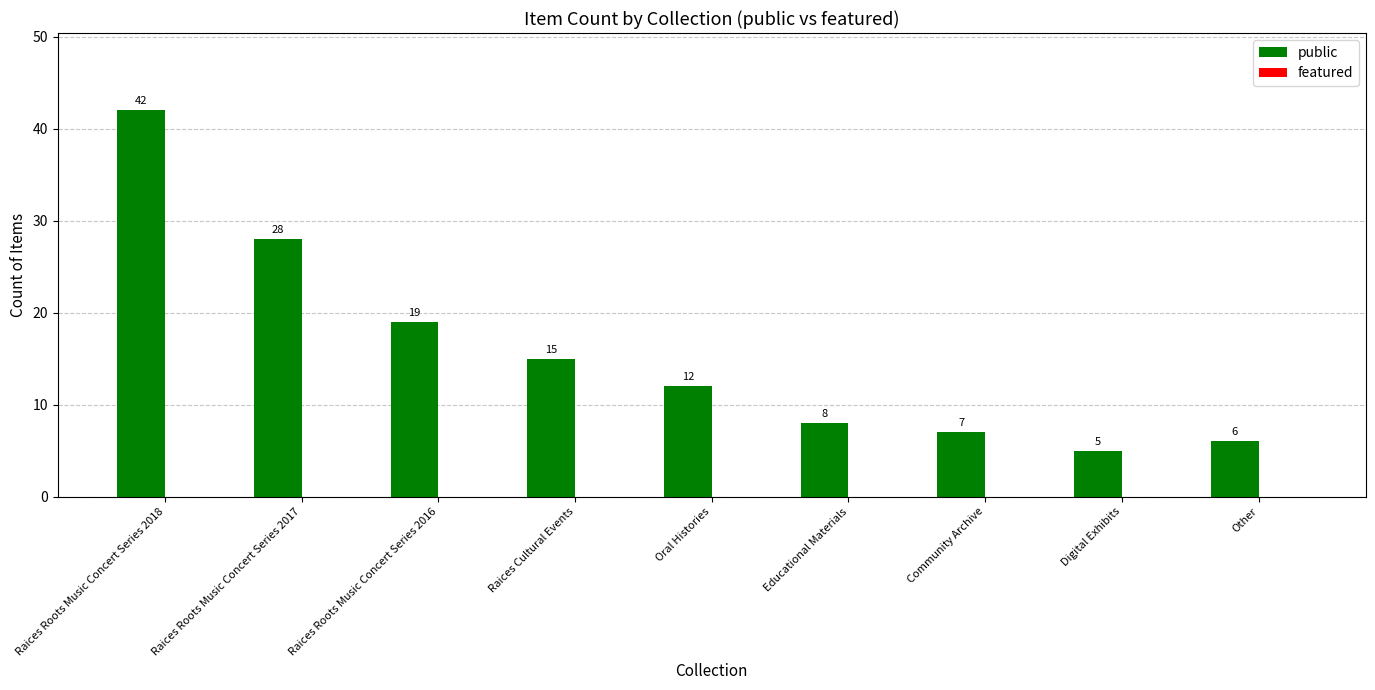

What is the label of the 6th bar from the left?

Educational Materials